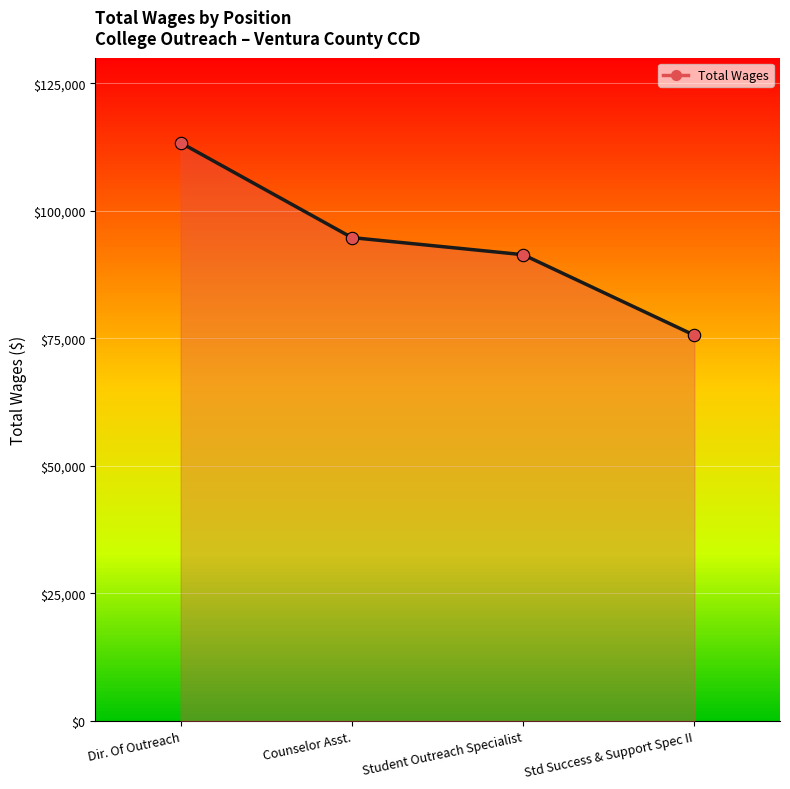

What is the change in value from Dir. Of Outreach to Counselor Asst.?

-18587